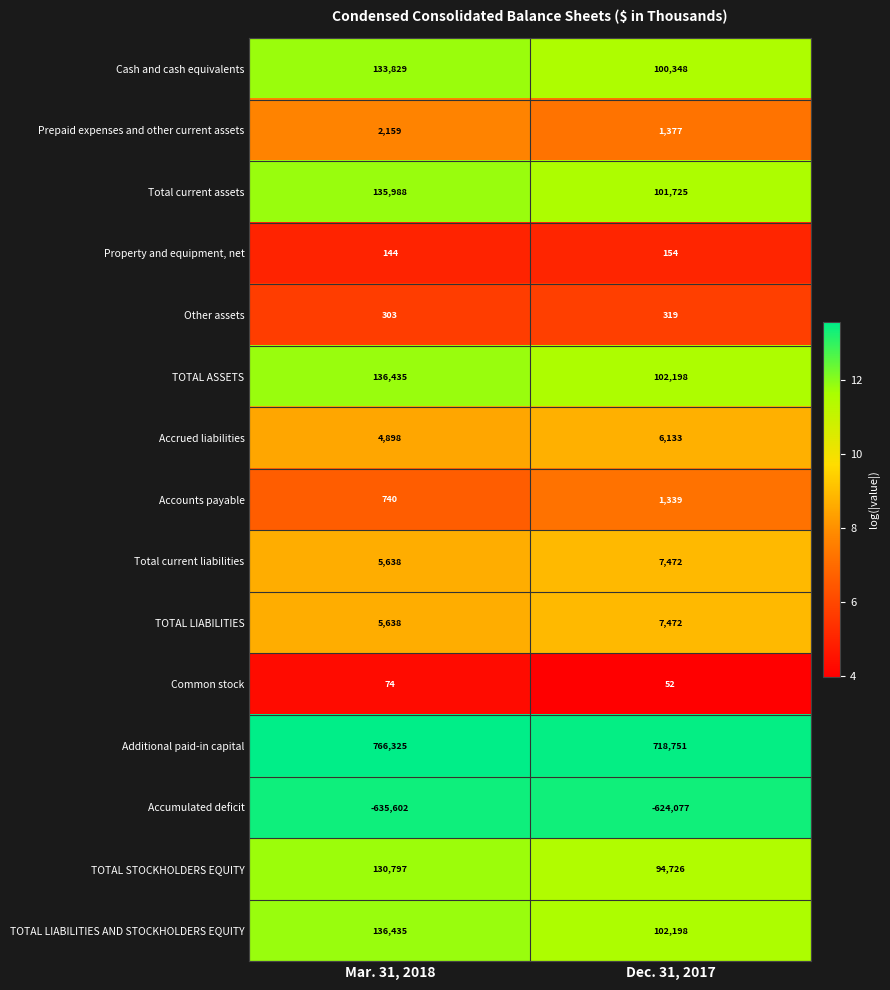

At how many categories does at least one series exceed 9?

2